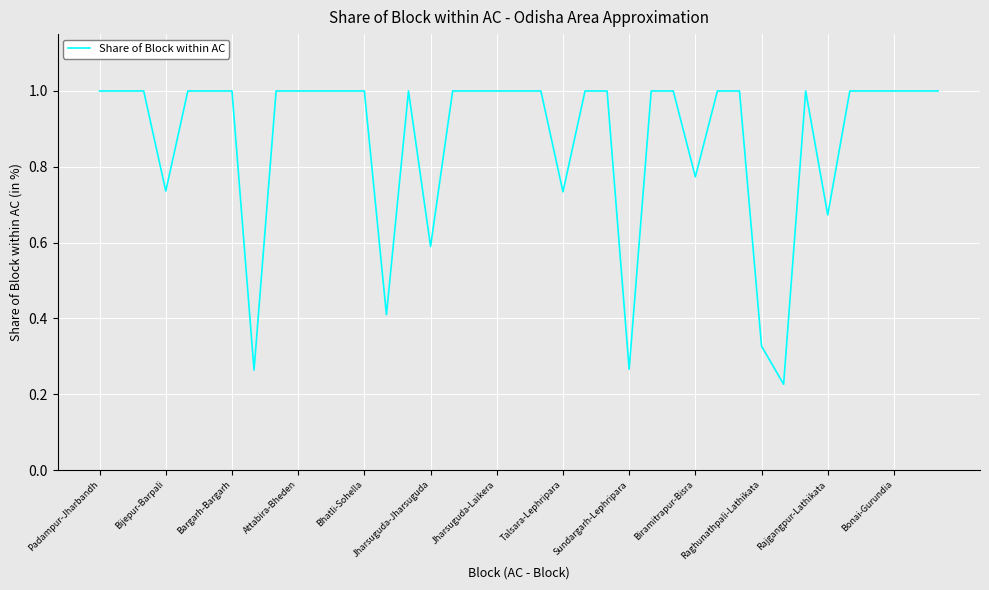

What is the greatest value displayed?

1.0